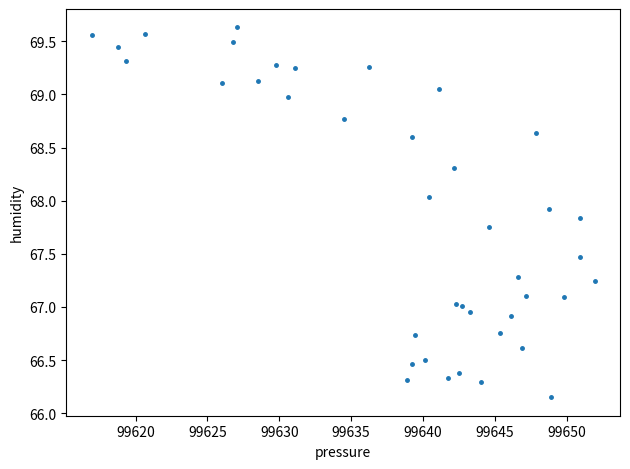

What is the range of X values (max minus min)?

35.0